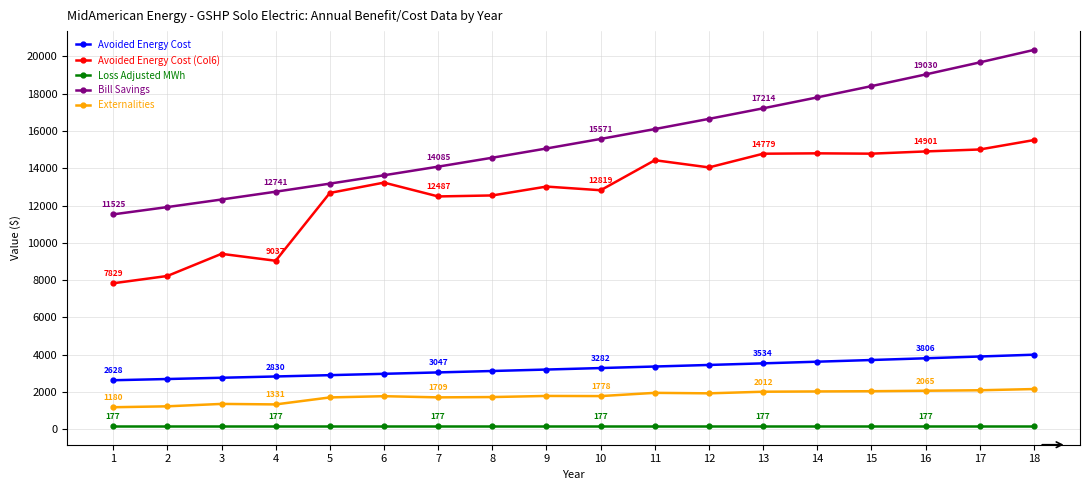

What is the smallest value displayed?

177.5